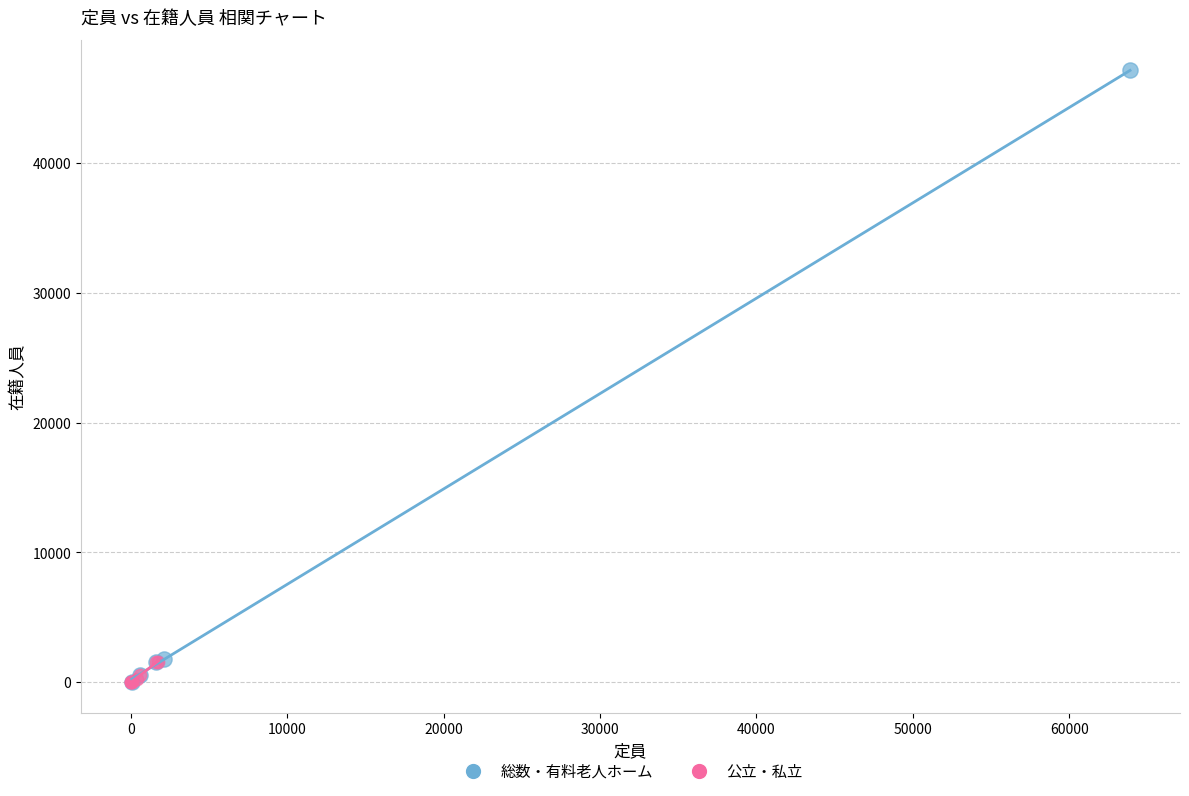

Which series has the largest Y range (max minus min)?

総数・有料老人ホーム